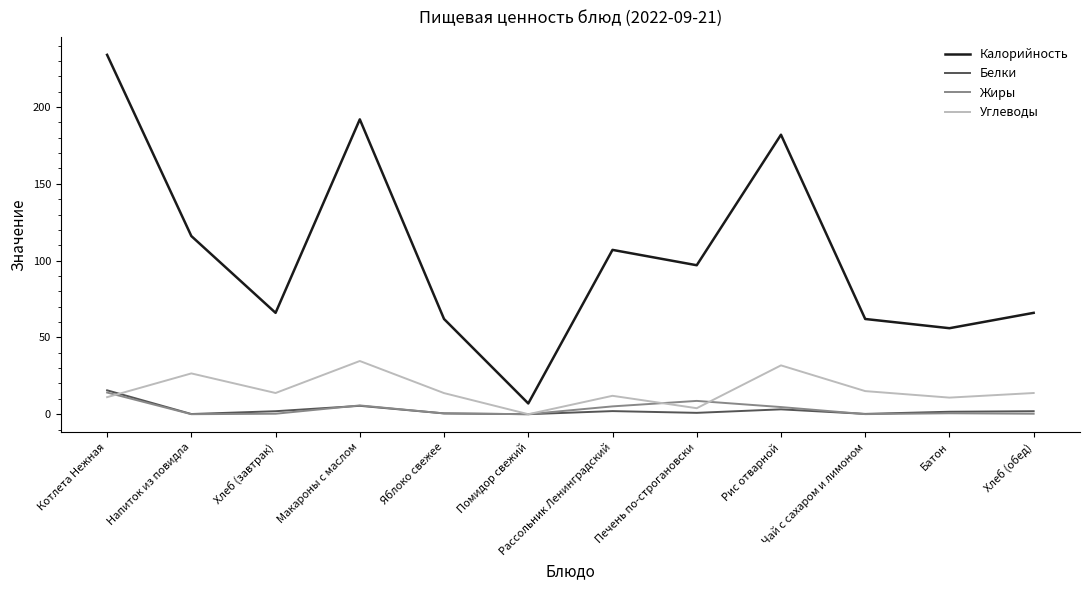

True or false: Калорийность and Углеводы intersect in this chart.

False